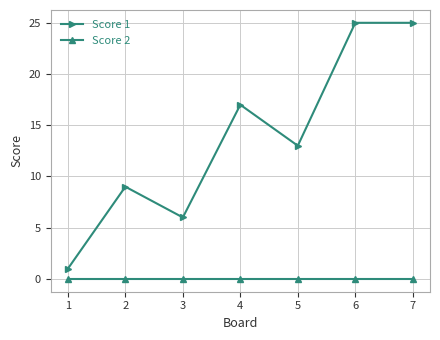

What is the maximum value shown in the chart?

25